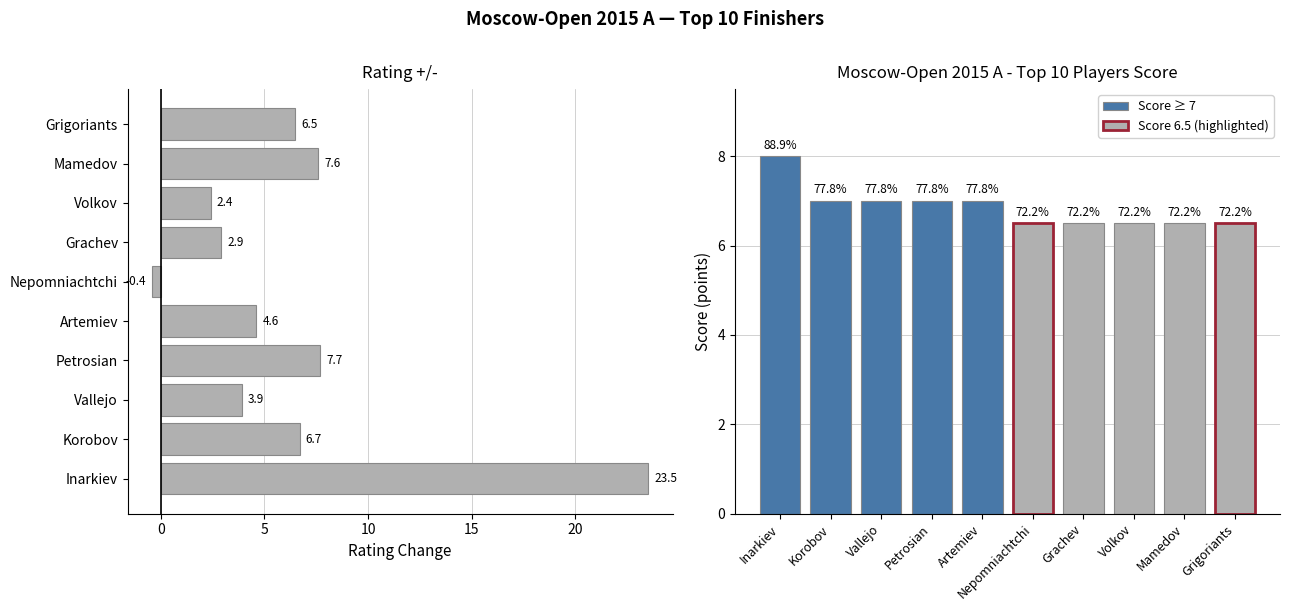

Is it true that the value at Grigoriants is 6.5?

True